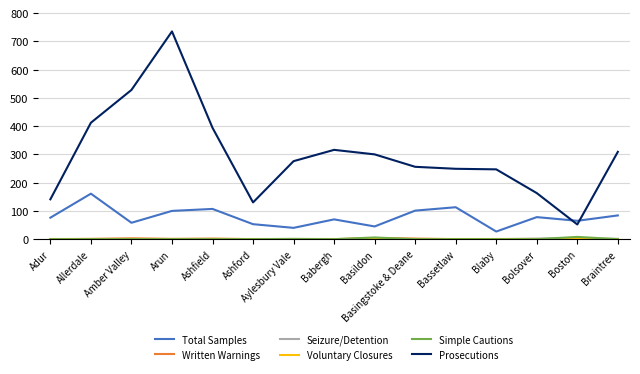

At which category is the sum across all series the highest?

Arun